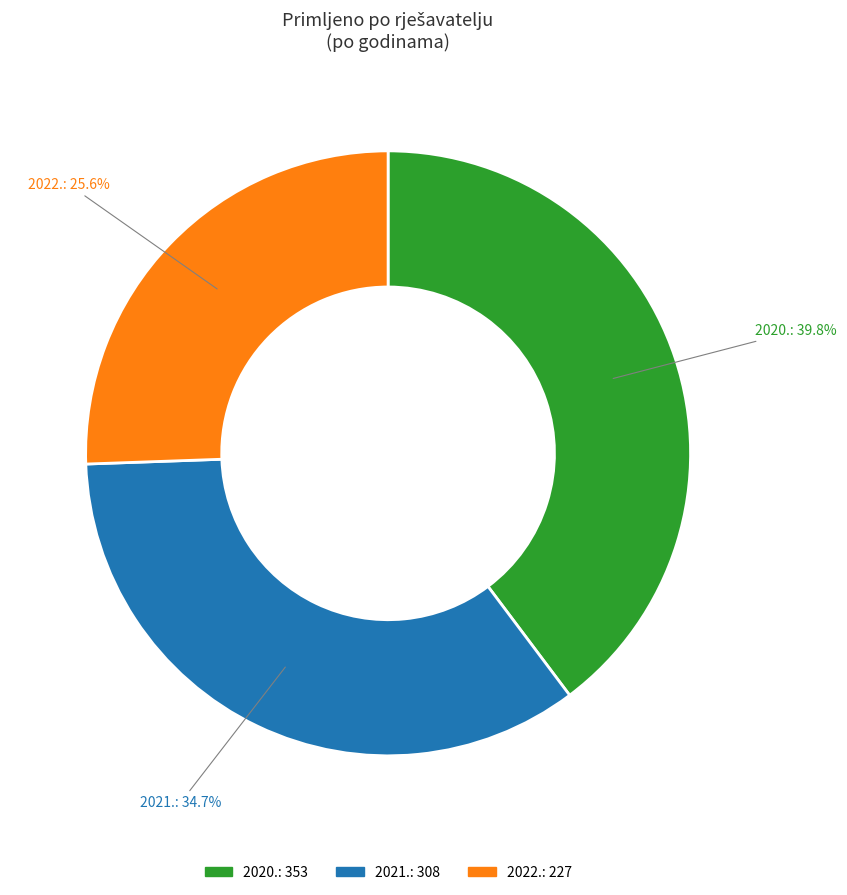

What percentage is the 2020. slice, to the nearest percent?

40%